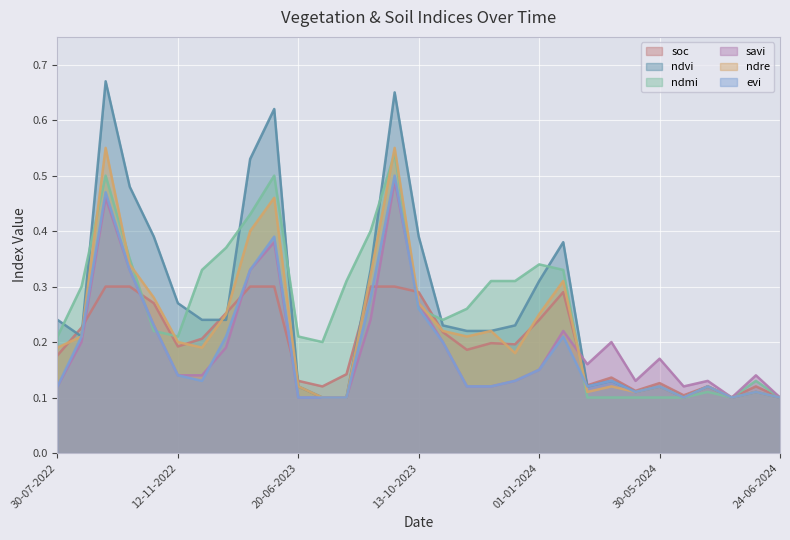

Between which two adjacent categories do savi and soc first intersect?

08-09-2022 and 23-09-2022